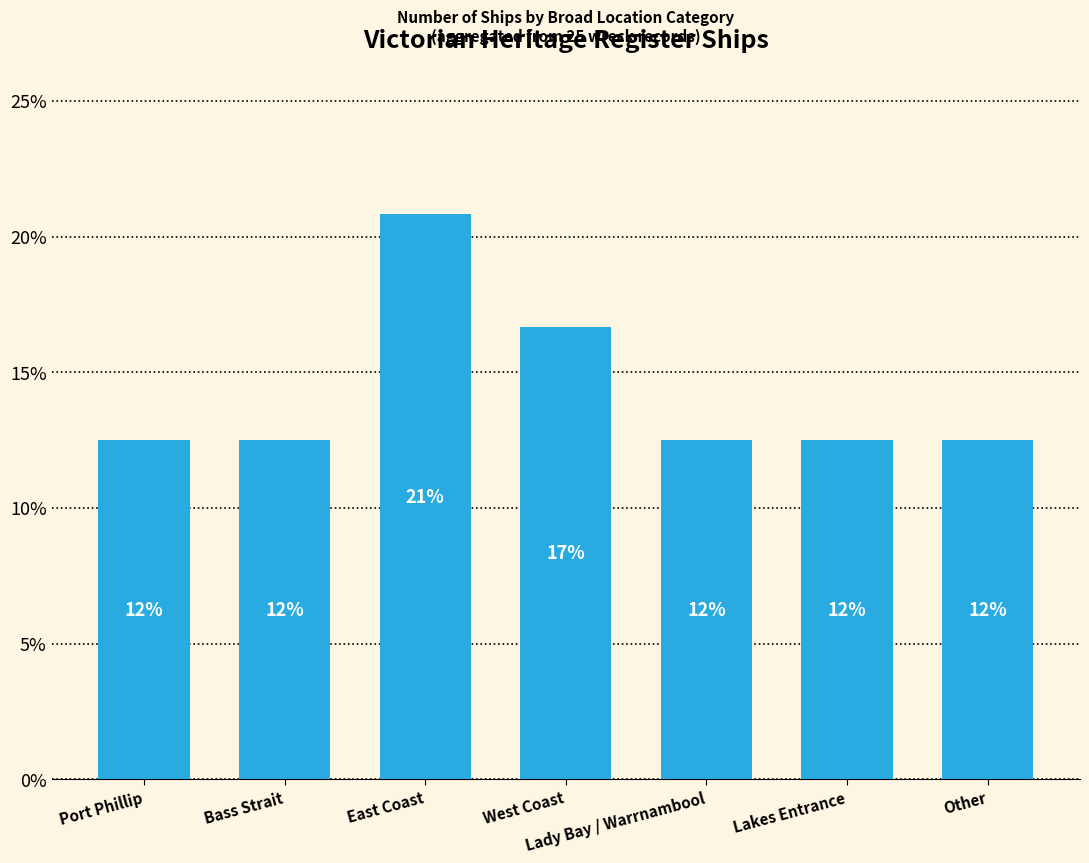

List the labels in order of value, largest first.

East Coast, West Coast, Port Phillip, Bass Strait, Lady Bay / Warrnambool, Lakes Entrance, Other